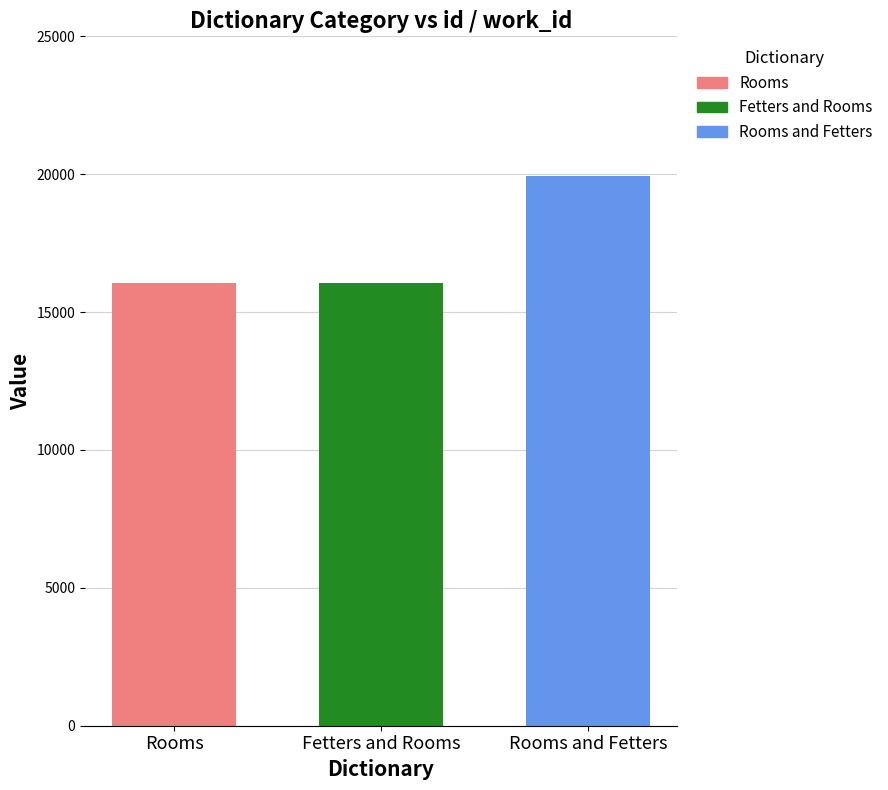

Does the chart contain stacked bars?

No